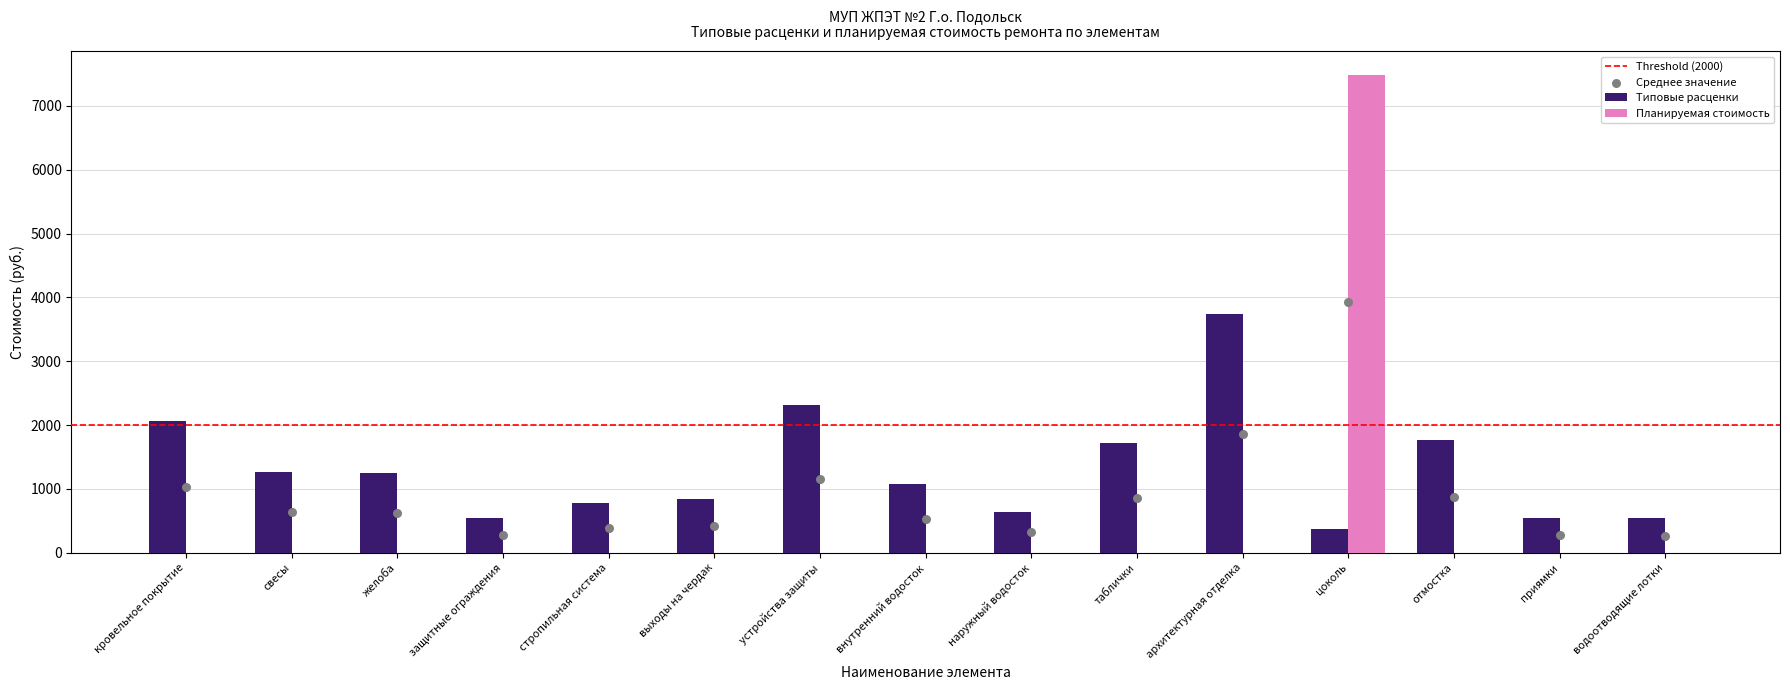

What are all the series names shown in the legend?

Типовые расценки, Планируемая стоимость